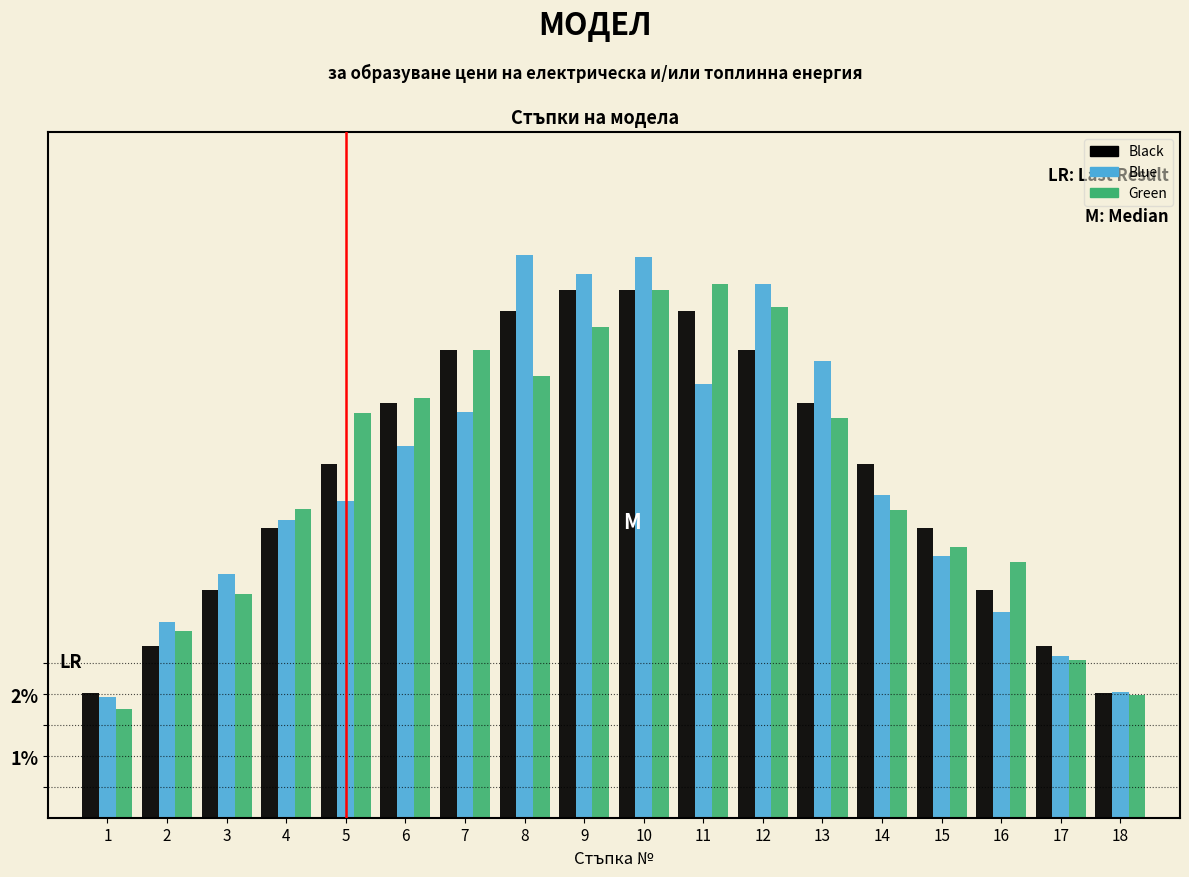

Is it true that Black equals 4.6 at 2?

False